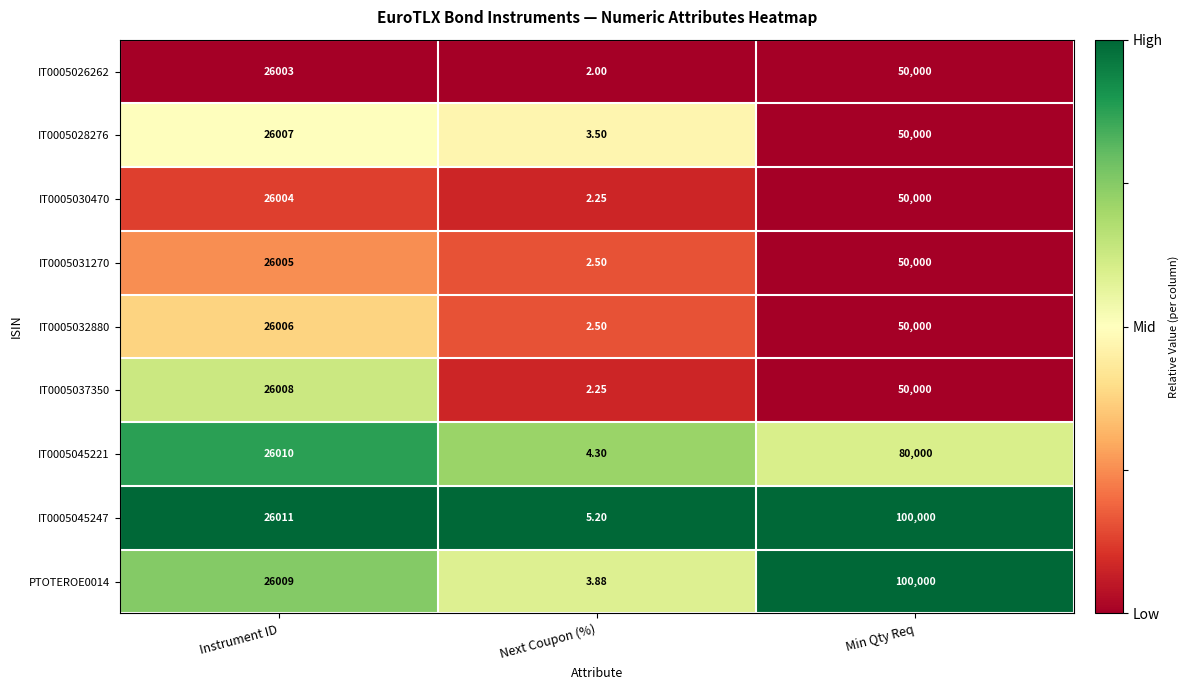

At which category is the sum across all series the highest?

Min Qty Req